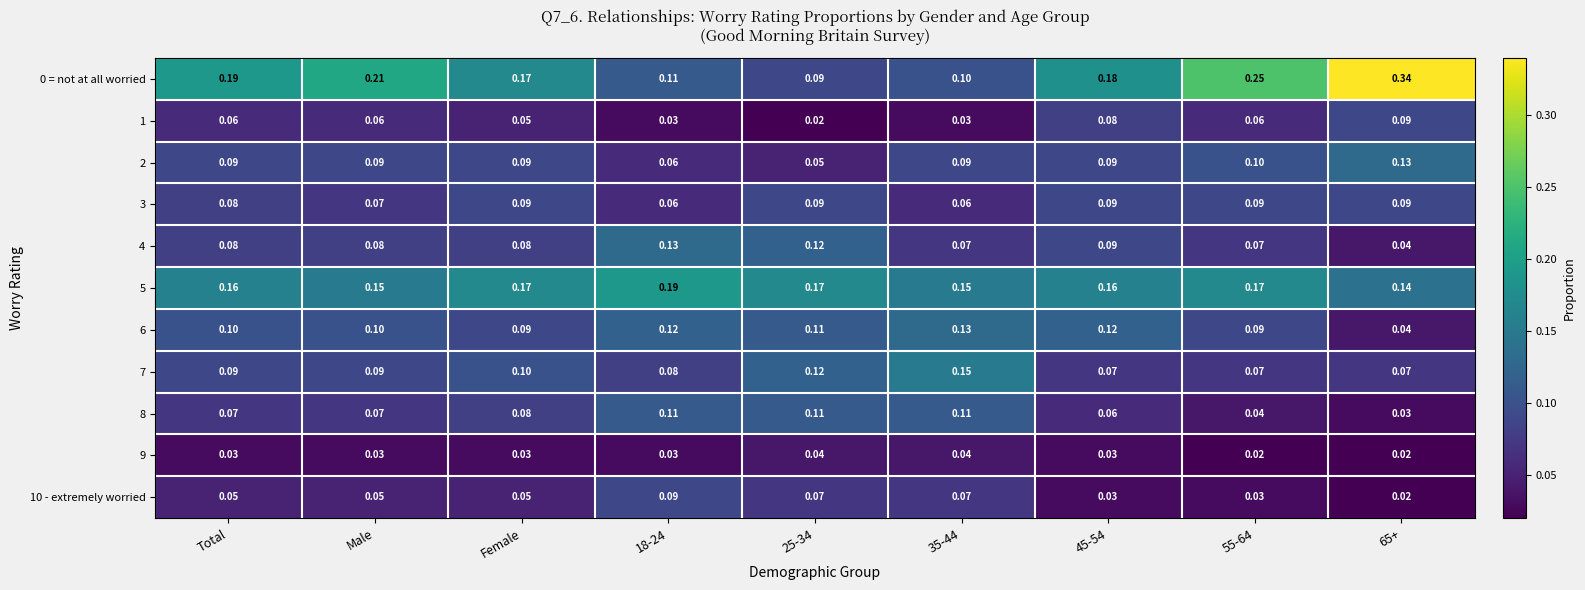

Is the value of 10 - extremely worried at 18-24 greater than the value of 2 at 65+?

No